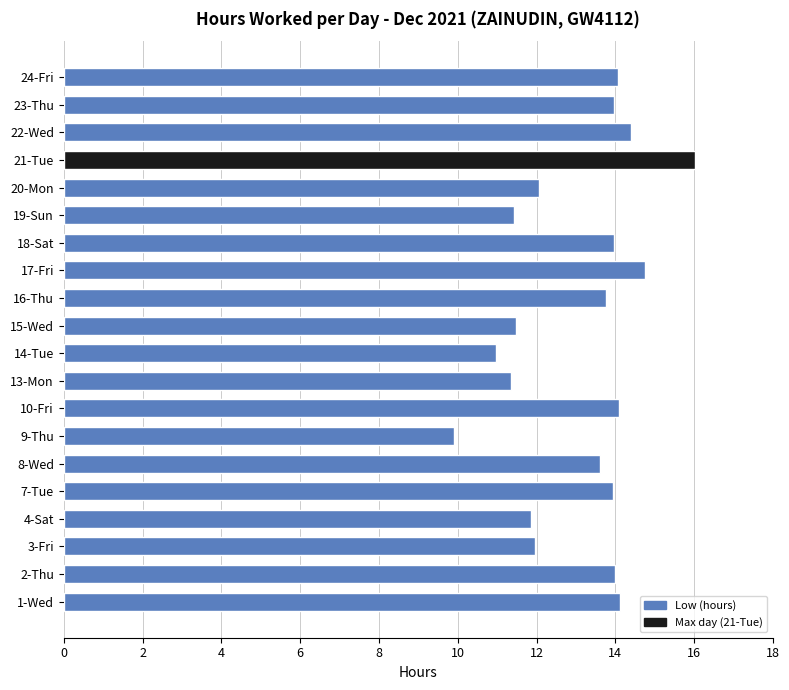

What is the difference between the second highest and second lowest values?

3.8